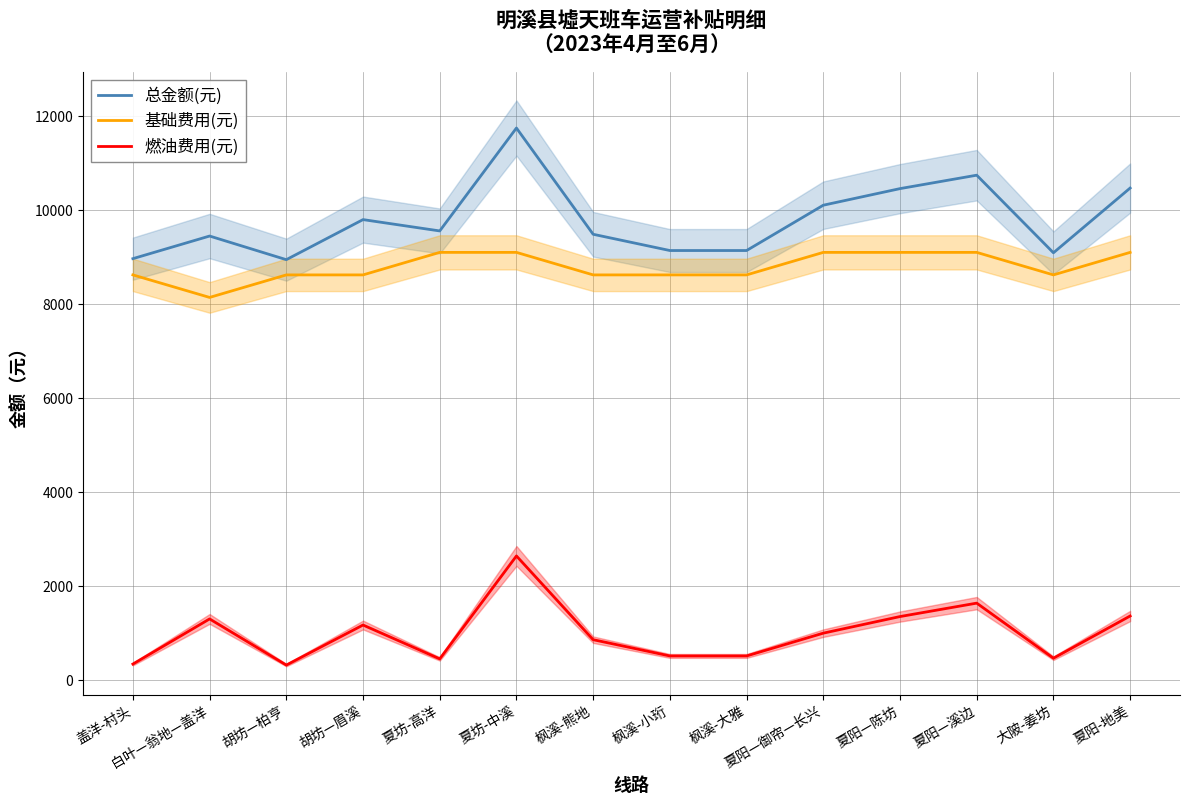

List the series in order of their peak value, lowest first.

燃油费用(元), 基础费用(元), 总金额(元)